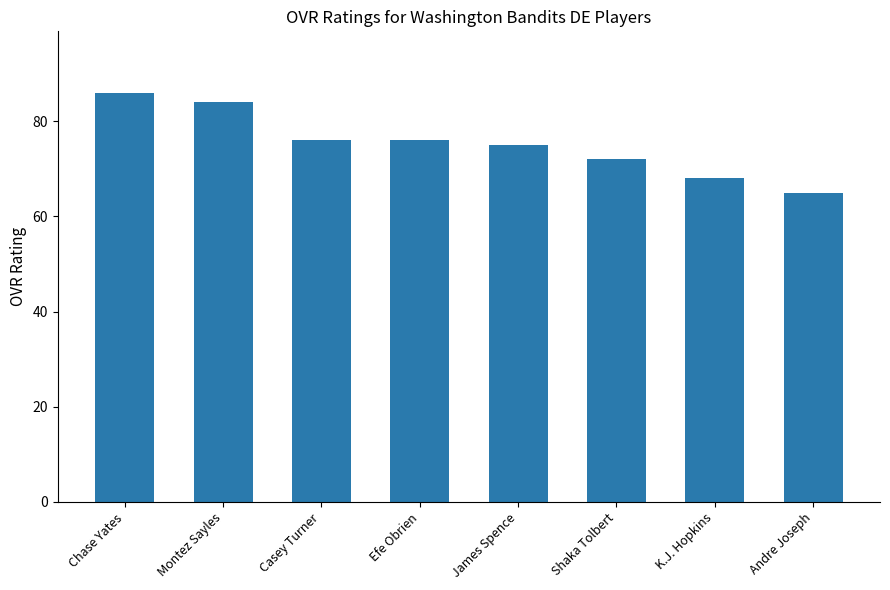

Read the value at James Spence.

75